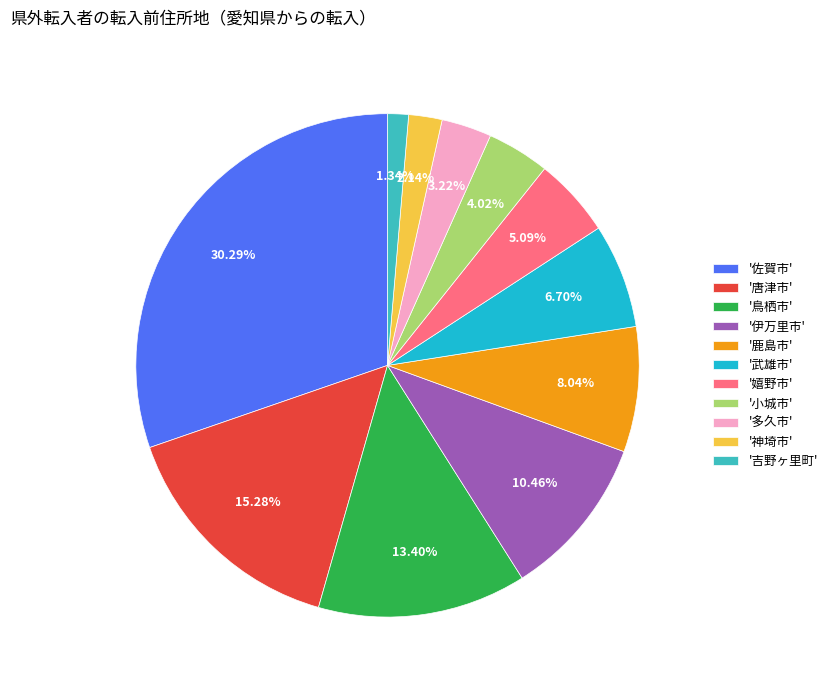

To the nearest percent, what is the difference between the largest and smallest slice percentages?

29%